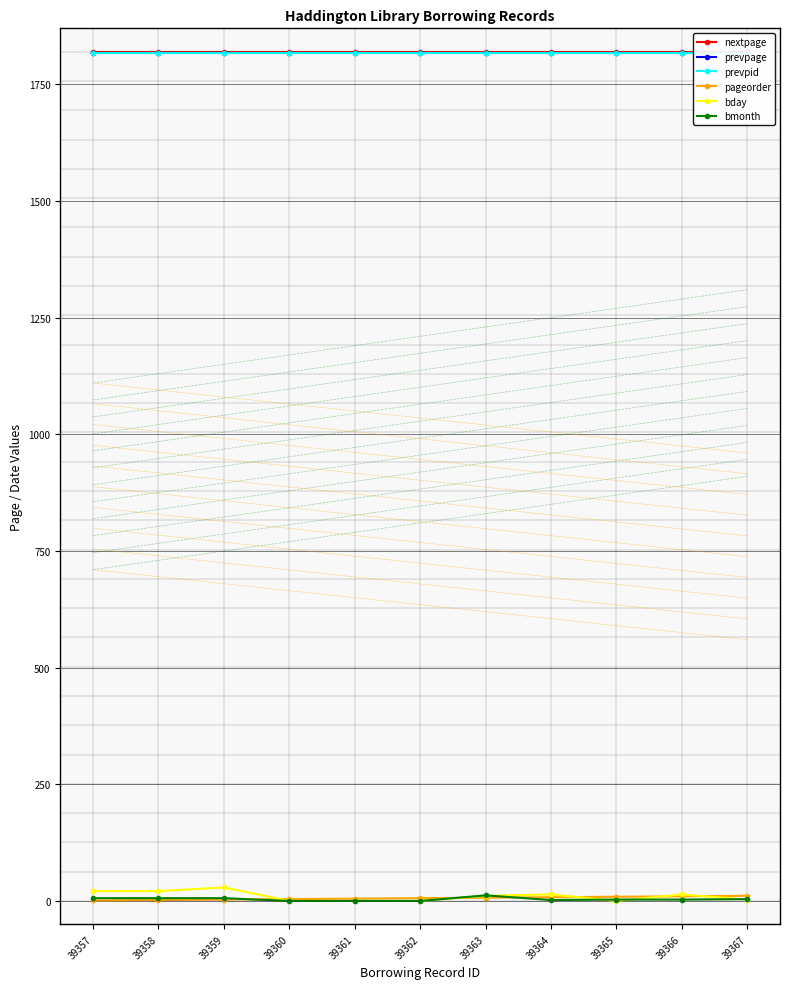

At 39361, list the series in order from smallest to largest.

bday, bmonth, pageorder, prevpage, prevpid, nextpage